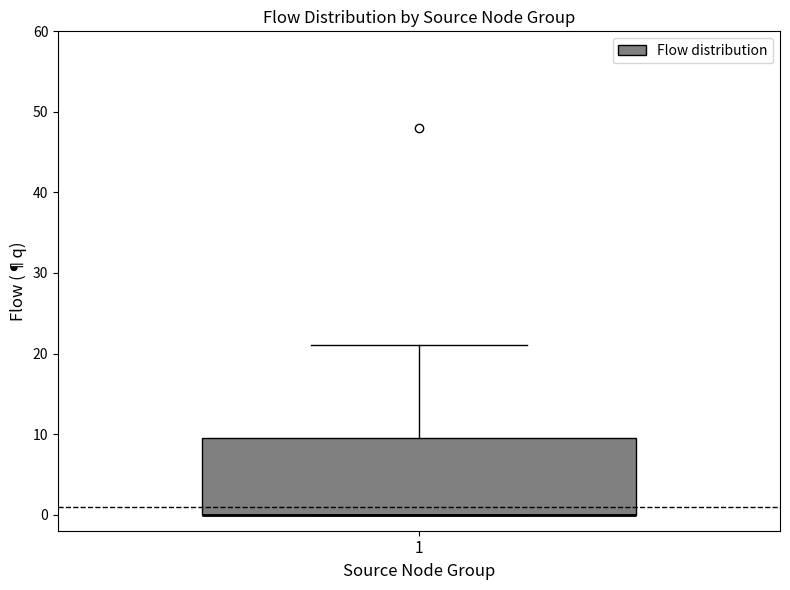

Transcribe this box plot: give where the median line is, the range the box spans, and where the two whiskers end, as read against the y-axis. The values are not printed on the chart, so give them approximately, as read against the axis.

median 0 (drawn on the box's lower edge), box 0 to 10, whiskers 0 to 21